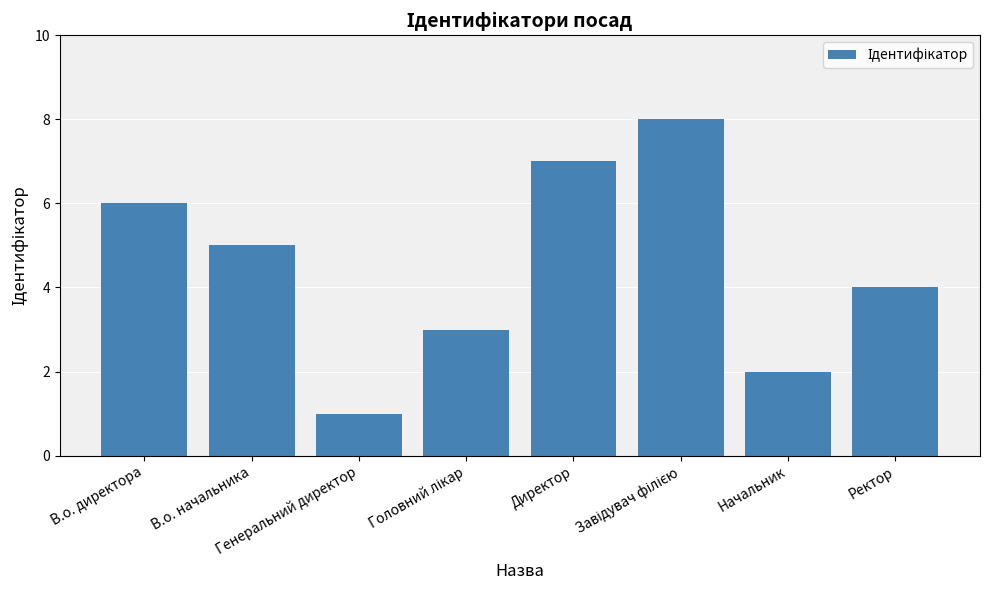

What position from the left is В.о. директора?

1